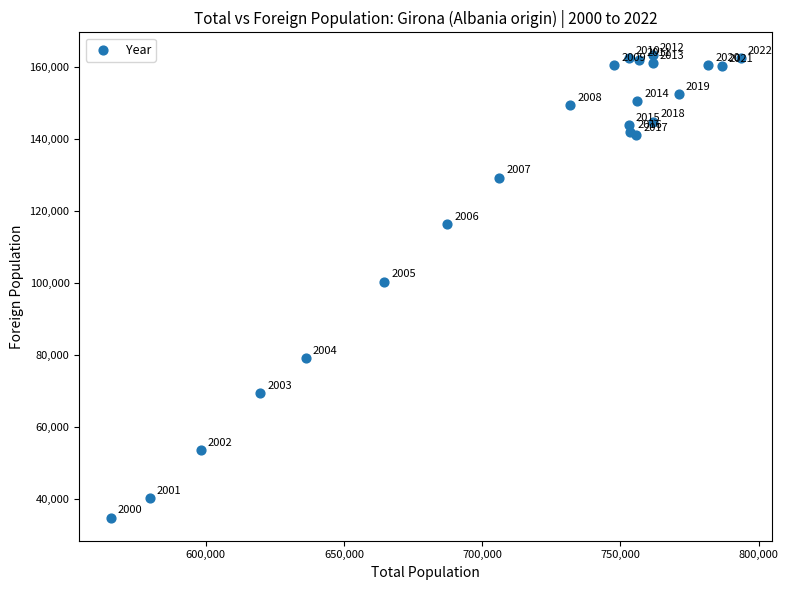

What Y value in the scatter plot is closest to 99000?

100367